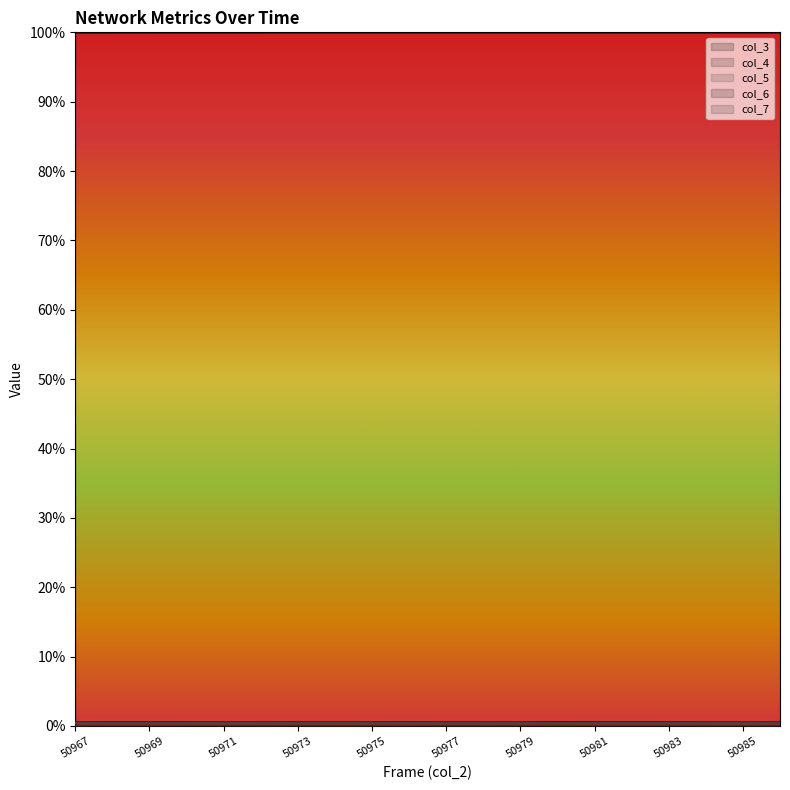

What is the average value of the col_3 line series?

100.0